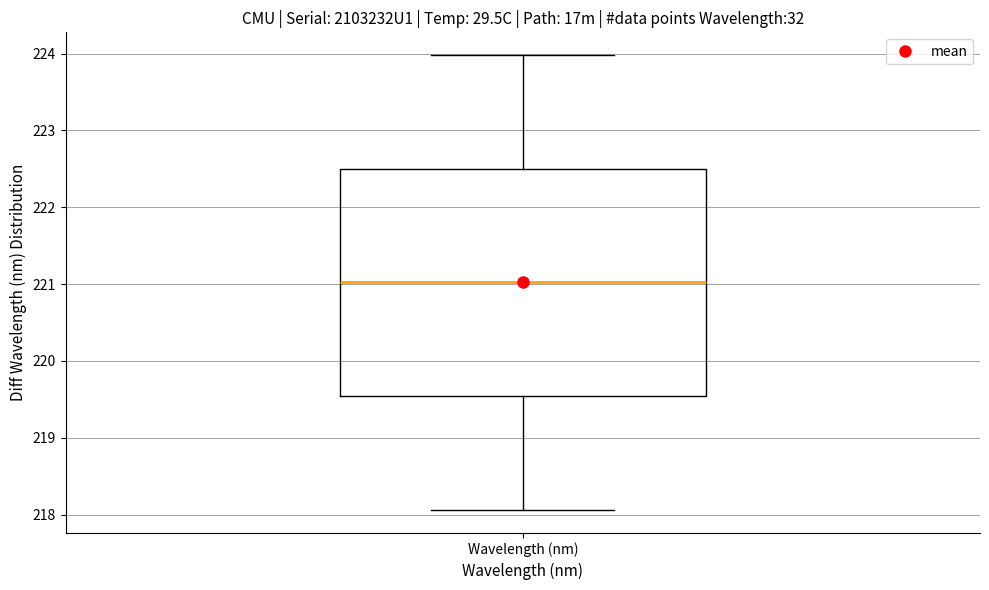

Read this box plot against the y-axis: the position of the median line, the range covered by the box, and the ends of both whiskers. The values are not printed on the chart, so give them approximately, as read against the axis.

median 221.0, box 219.5 to 222.5, whiskers 218.1 to 224.0